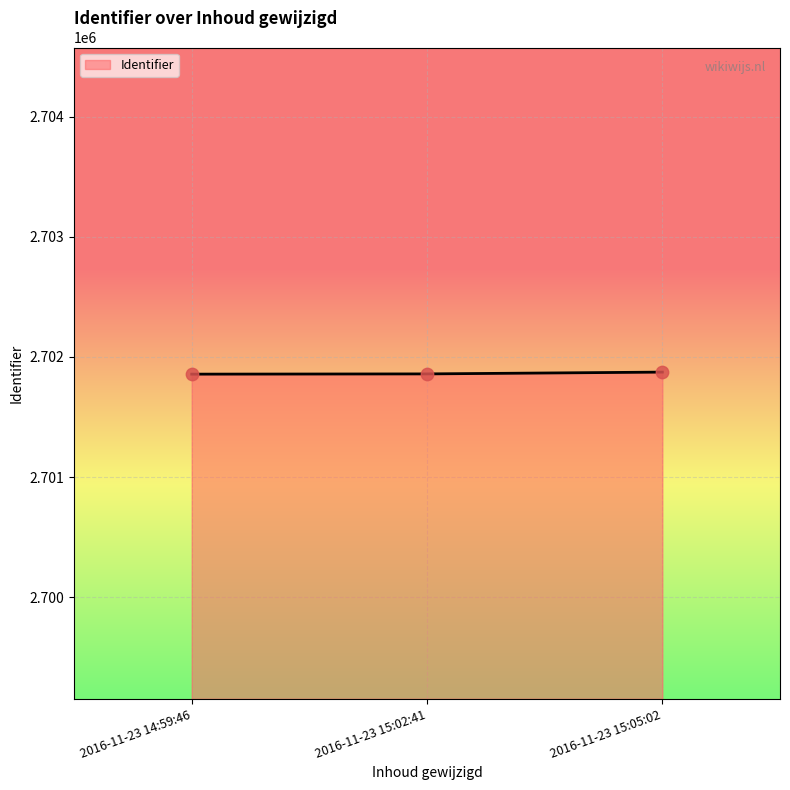

What is the ratio of the value at 2016-11-23 15:02:41 to the value at 2016-11-23 14:59:46?

1.0